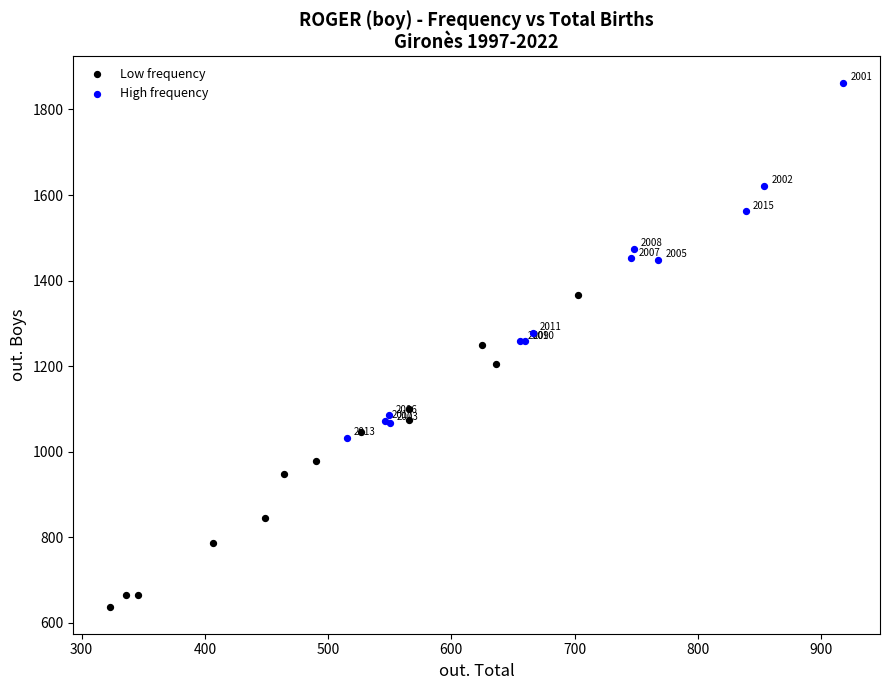

Which series has the largest Y range (max minus min)?

High frequency